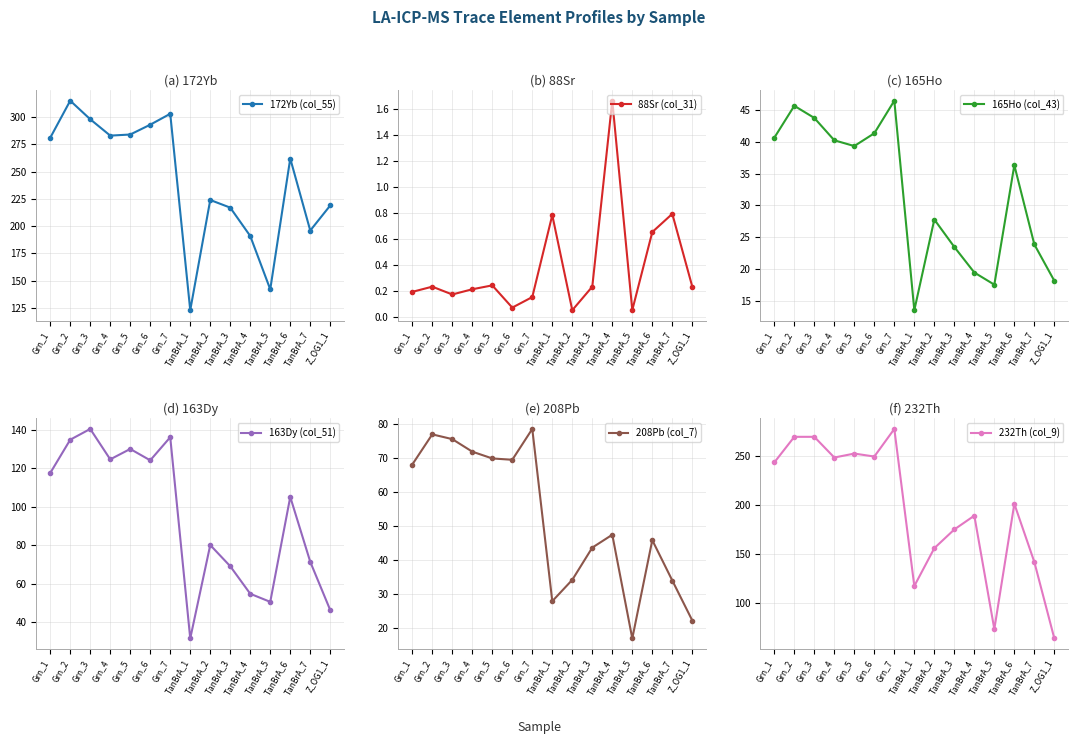

Count the number of data series in this chart.

6